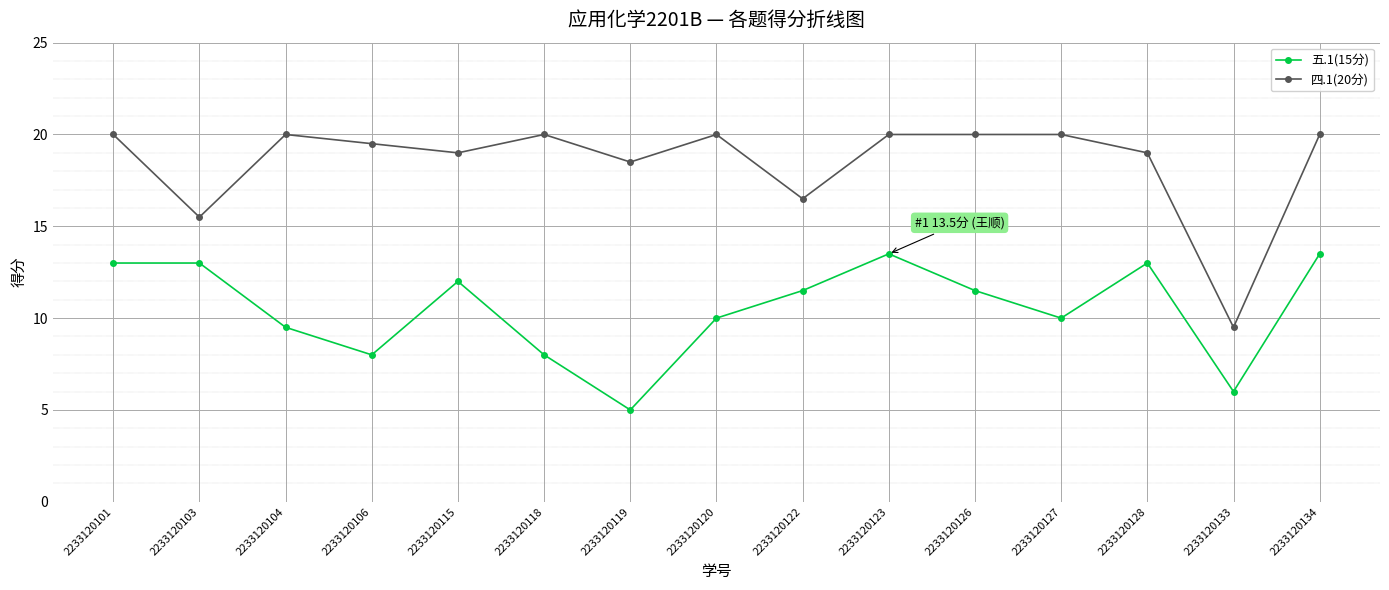

What is the average value of the 四.1(20分) series?

18.5